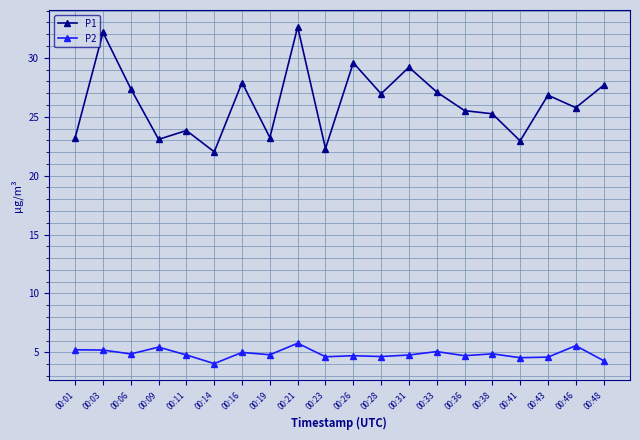

Read the P2 value at 00:01.

5.2